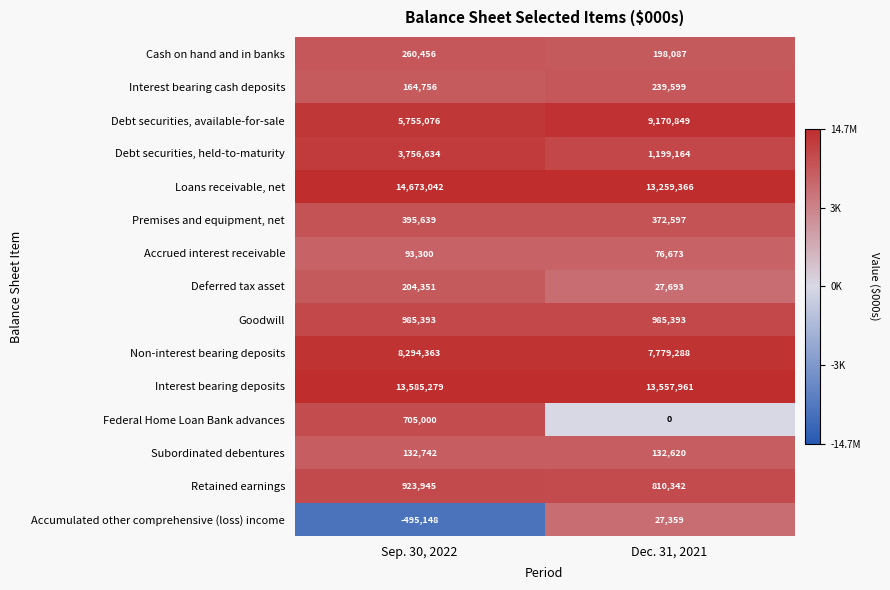

What is the difference between the highest and lowest values at Sep. 30, 2022?

15168190